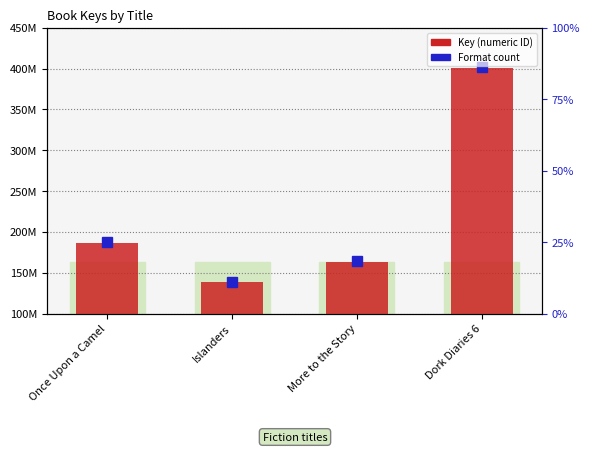

Reading left to right, transcribe all the data shown in this chart.

187003424	138089032	163620973	401030631